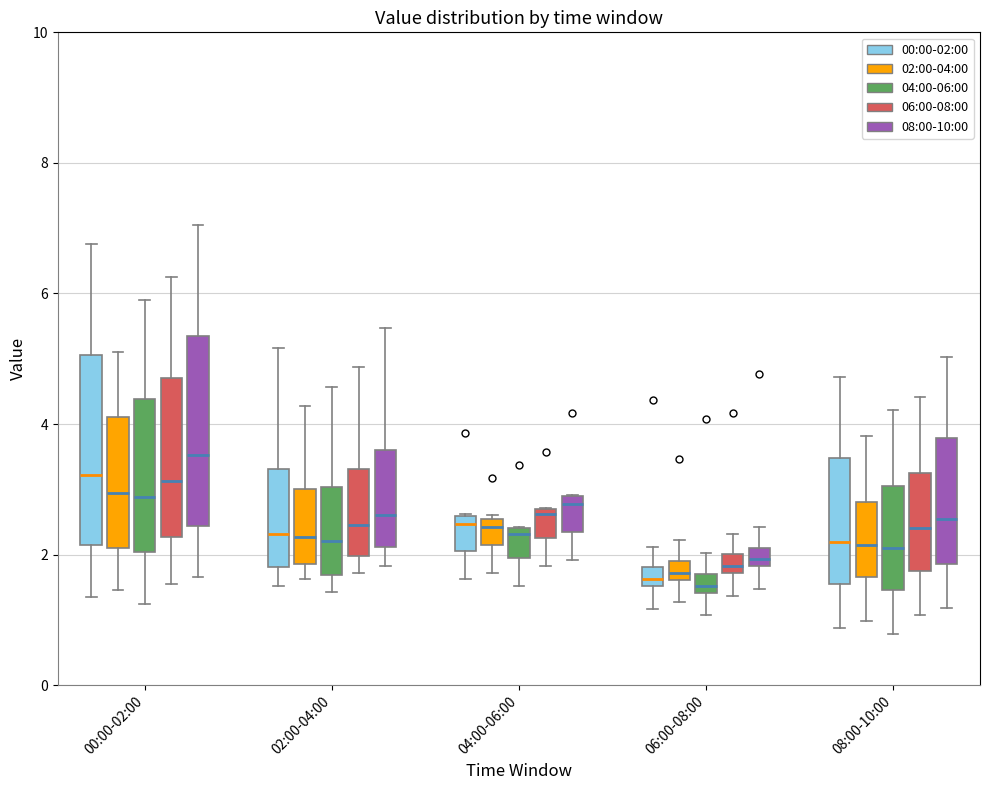

Where does the upper whisker of the box for 06:00-08:00 (06:00-08:00) end on the y-axis? The values are not printed on the chart, so give them approximately, as read against the axis.

2.4